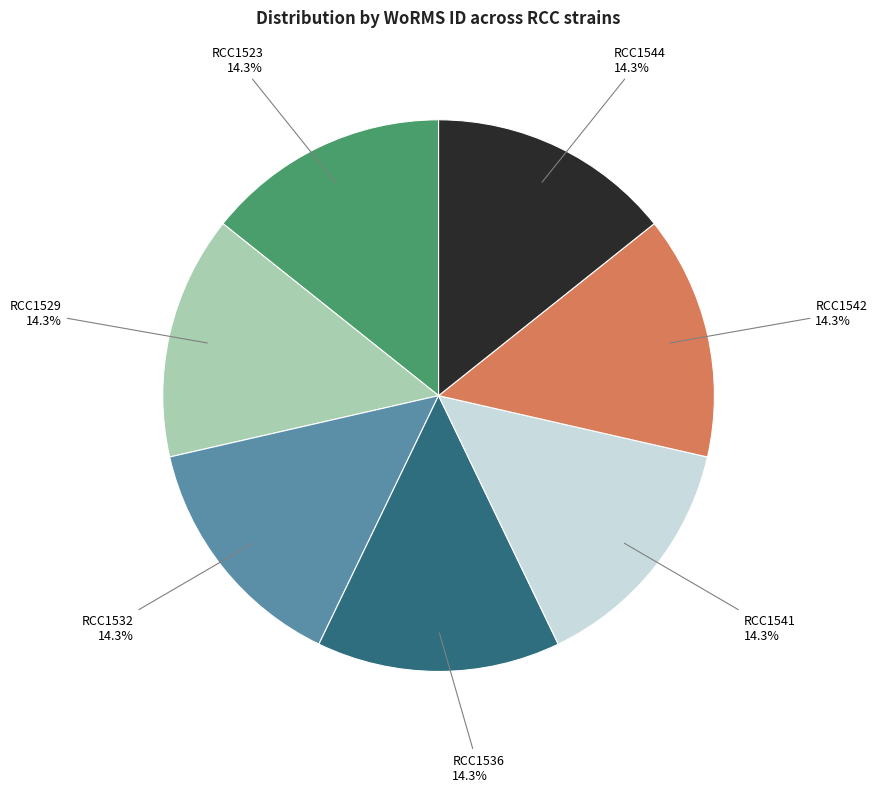

Does any single category account for the majority?

No